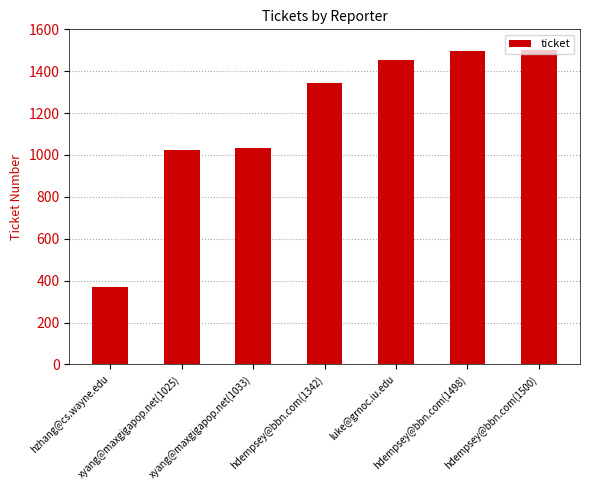

True or false: the data shows 372 at hzhang@cs.wayne.edu.

True